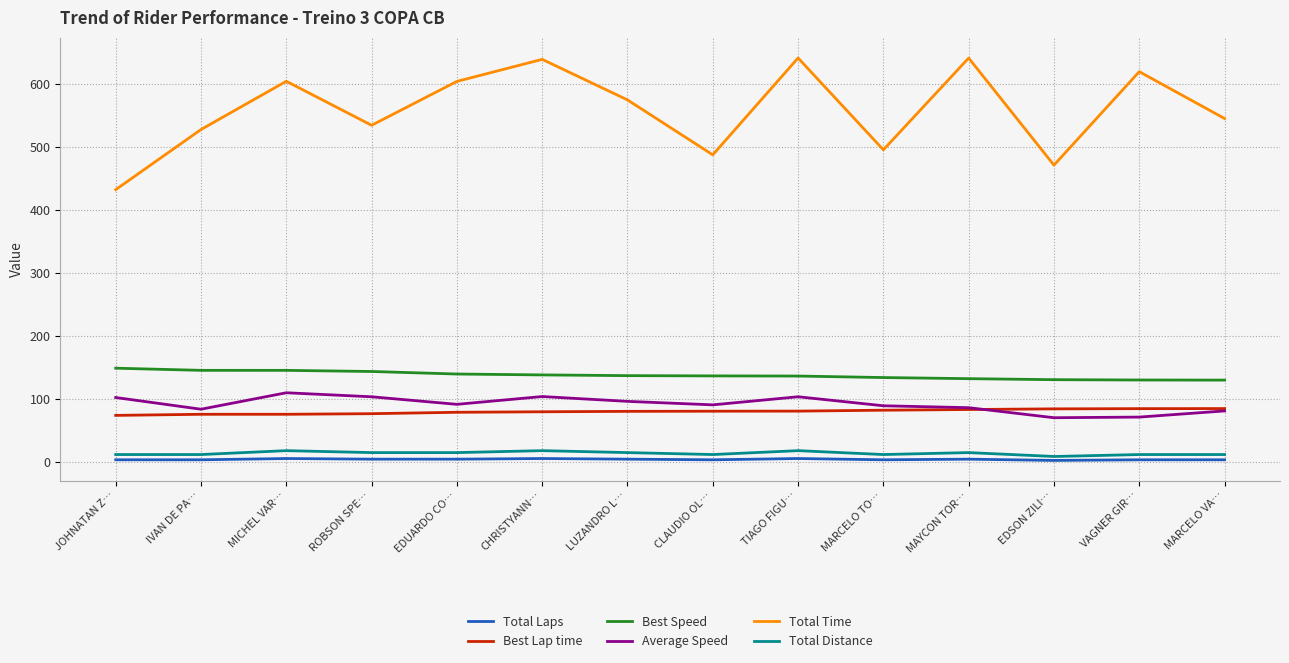

What is the difference between the maximum and minimum values in the Total Laps series?

3.0